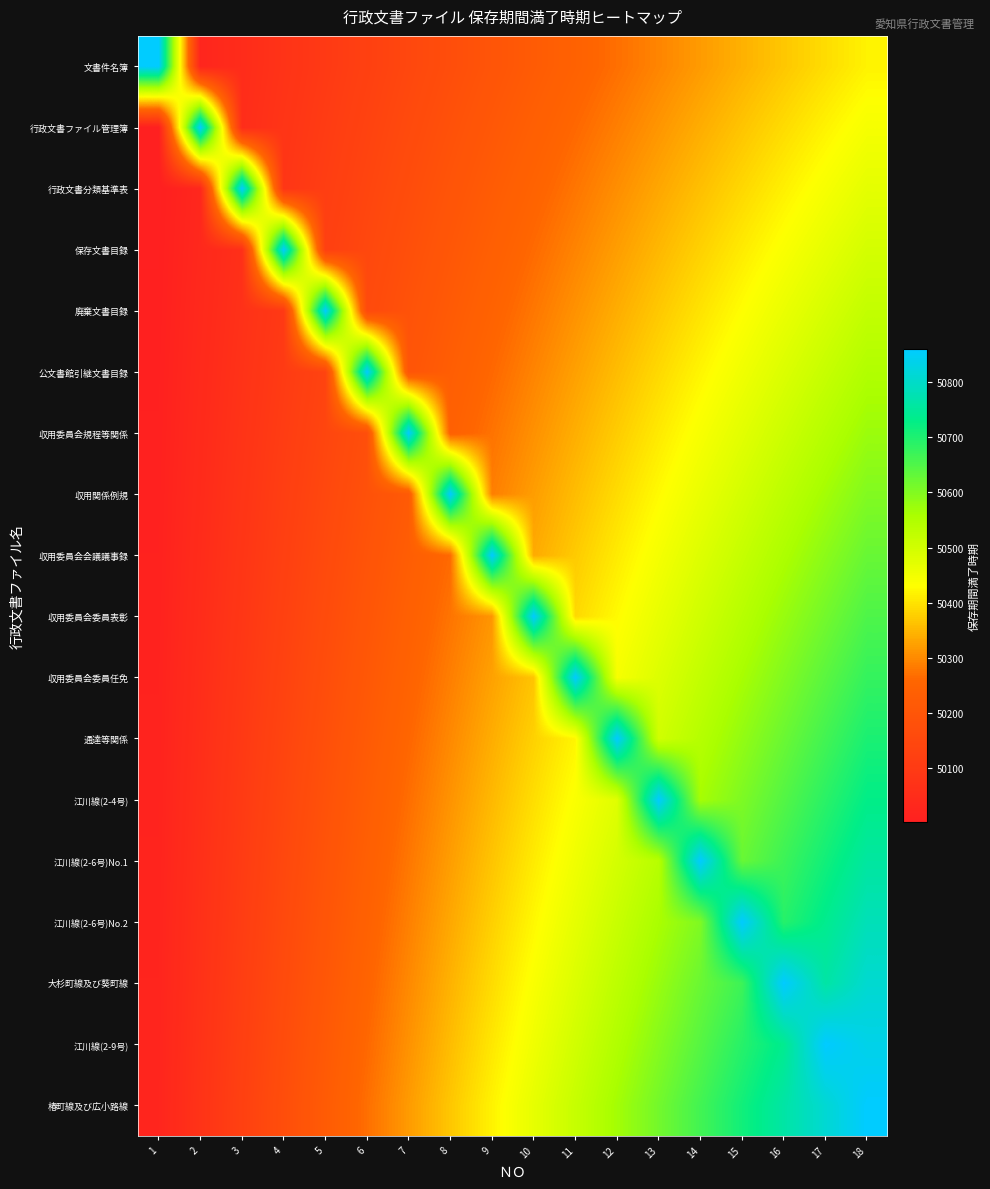

At how many categories does at least one series exceed 50495?

18